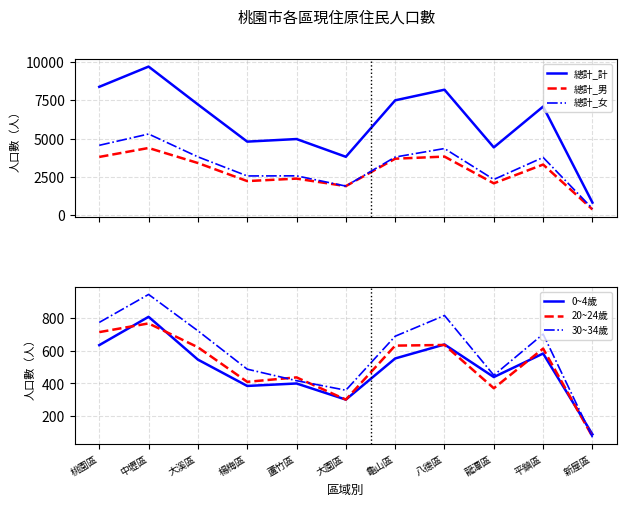

Which series has the largest total across all categories?

總計_計